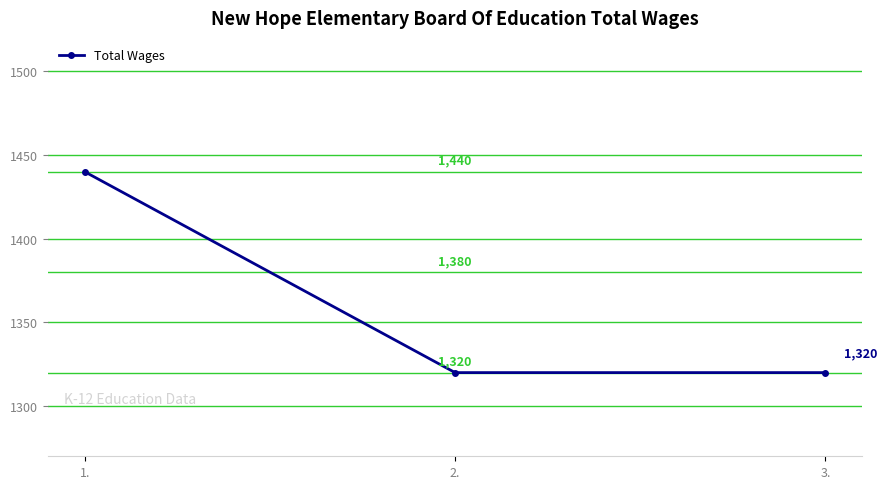

What is the greatest value displayed?

1440